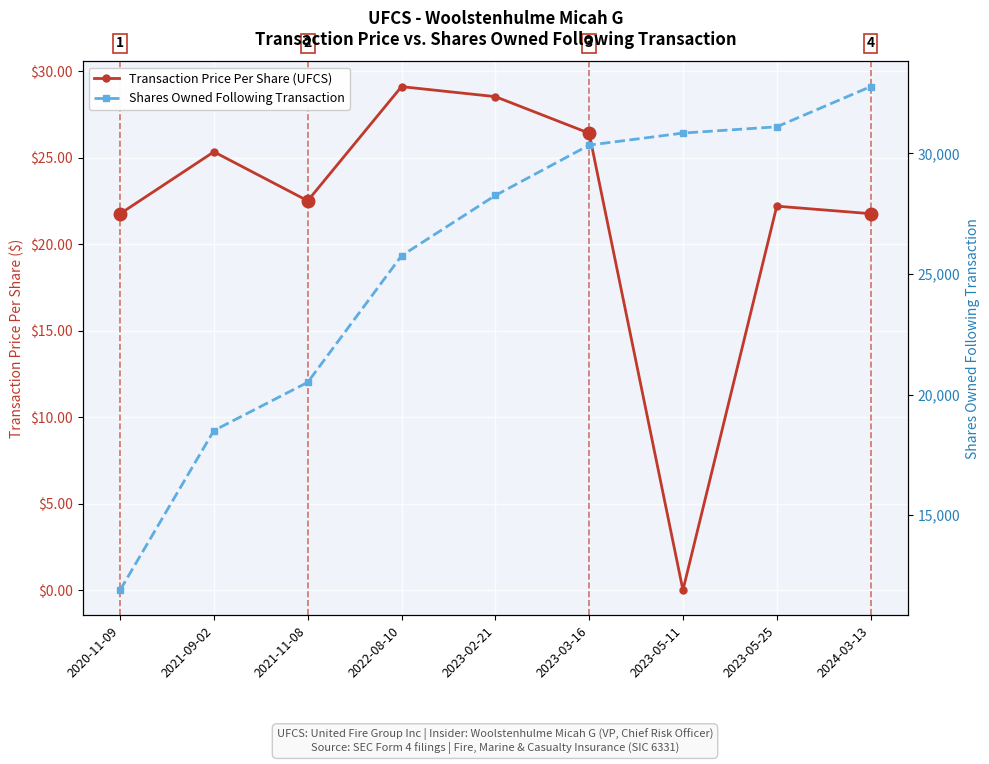

List the series in order of their overall mean, lowest first.

Transaction Price Per Share (UFCS), Shares Owned Following Transaction